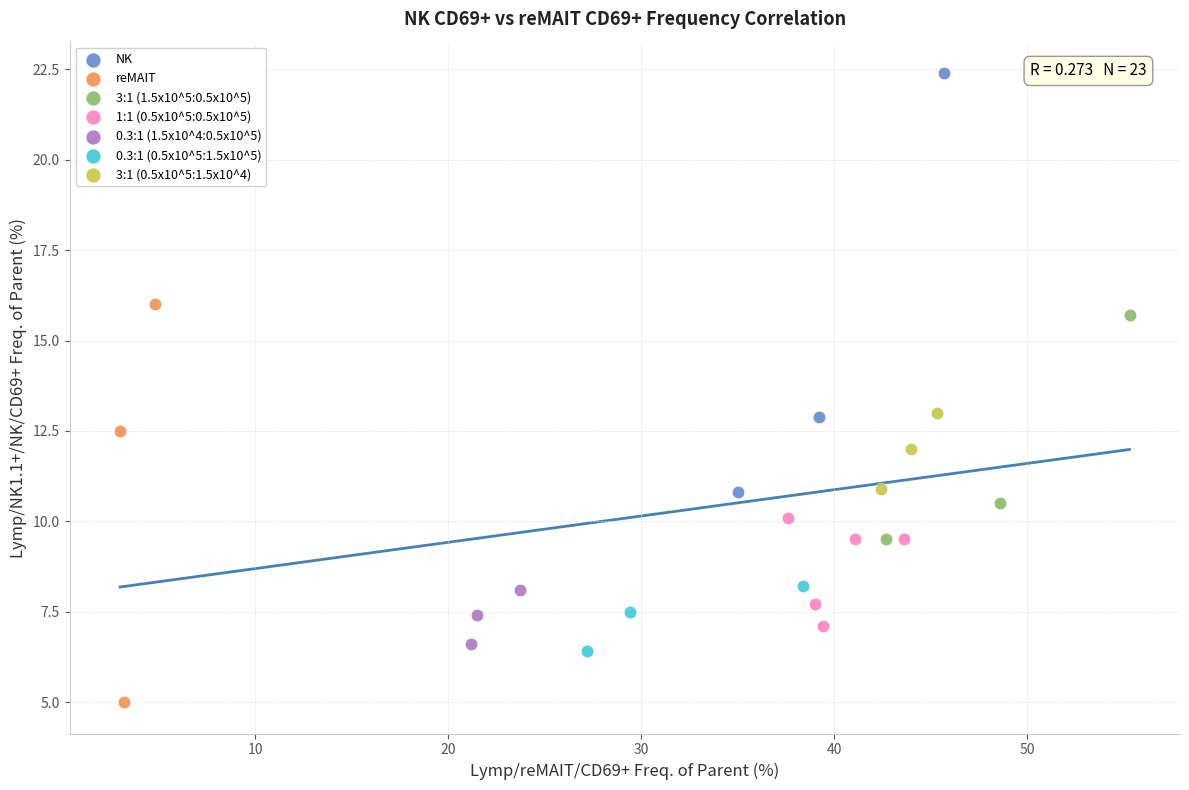

Which series reaches the maximum Y coordinate?

NK